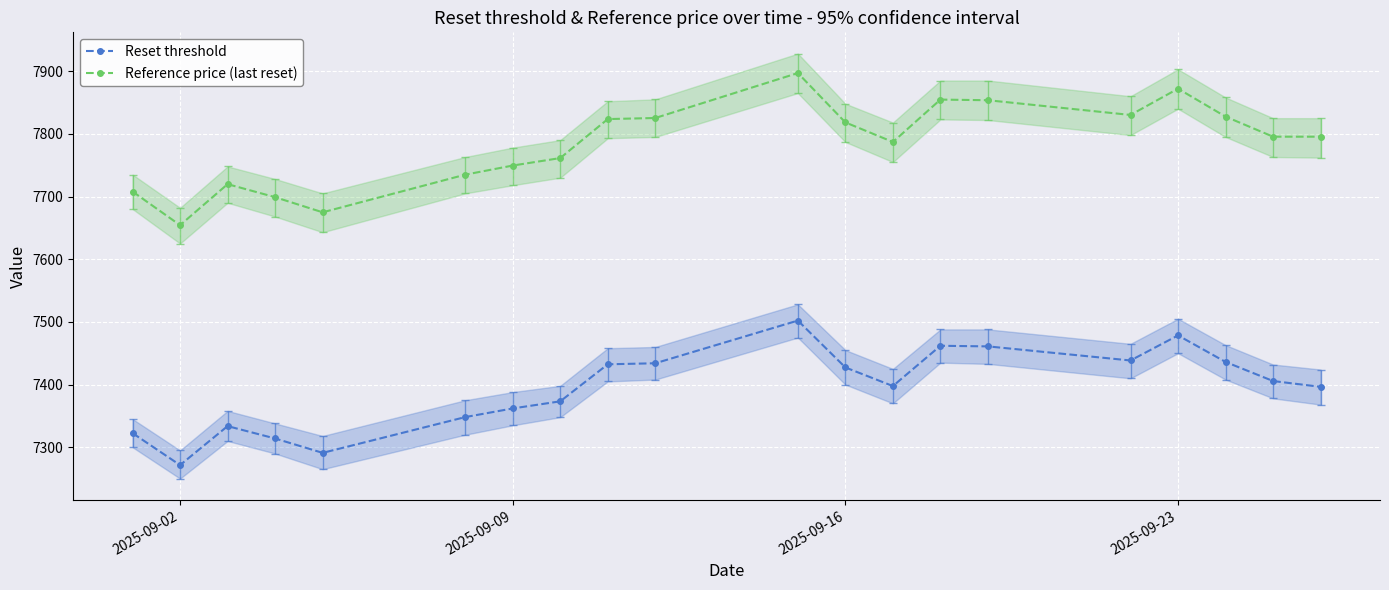

What is the maximum value for Reset threshold?

7502.1